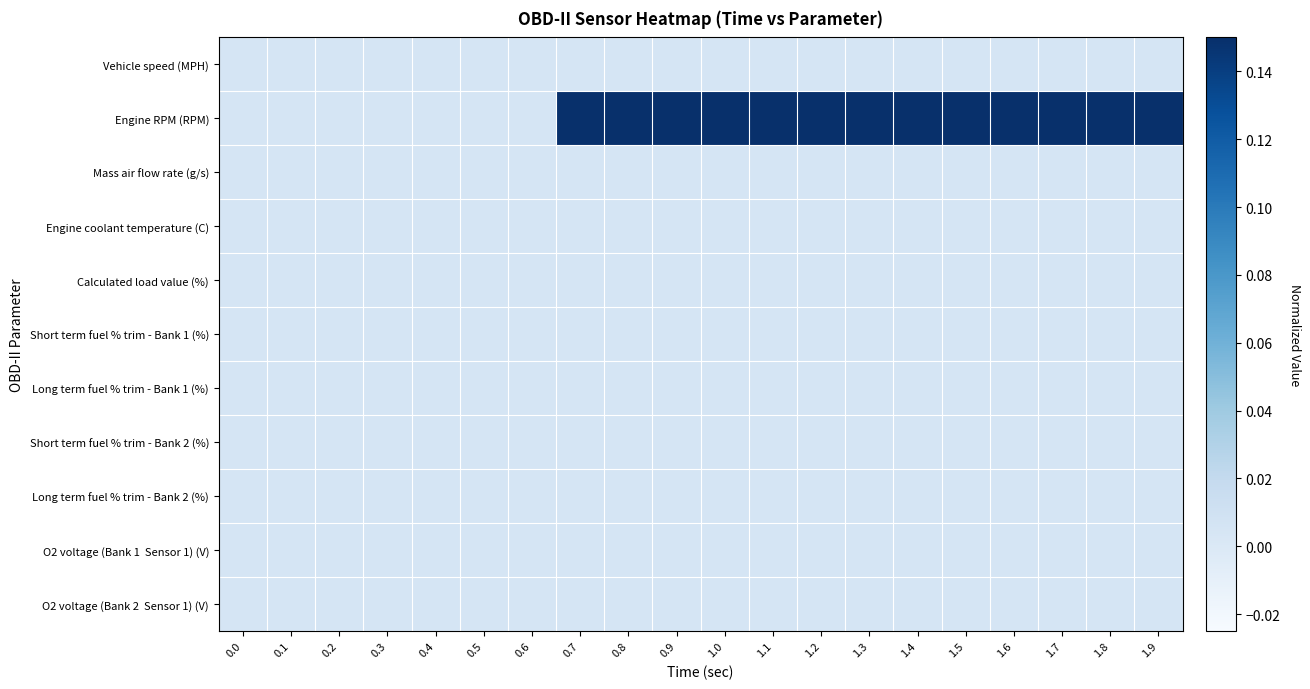

What is the spread (max minus min) of values at 1.2?

0.1